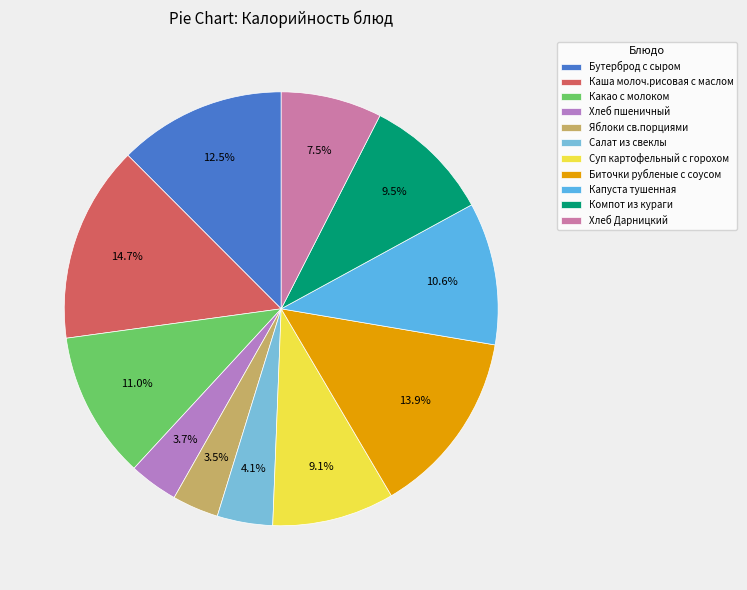

What portion of the pie excludes Салат из свеклы?

95.9%